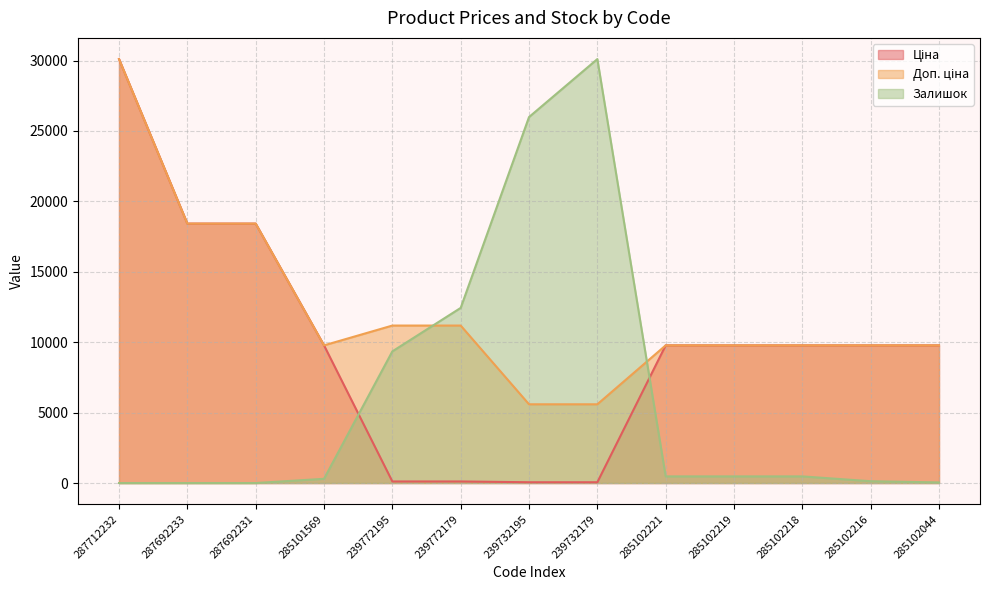

What is the average value of the Доп. ціна series?

12241.8